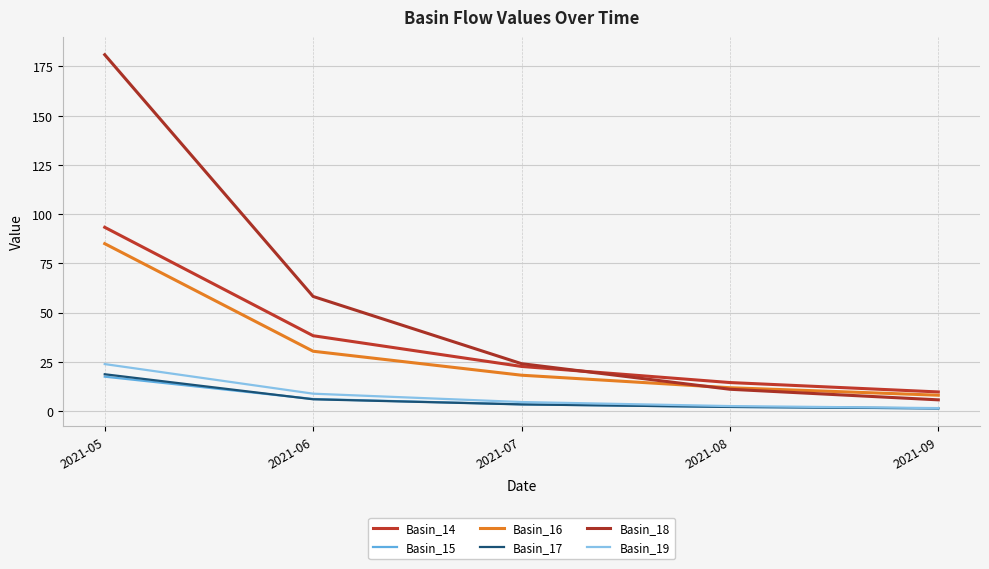

What is the difference between the Basin_16 values at 2021-09 and 2021-07?

10.2